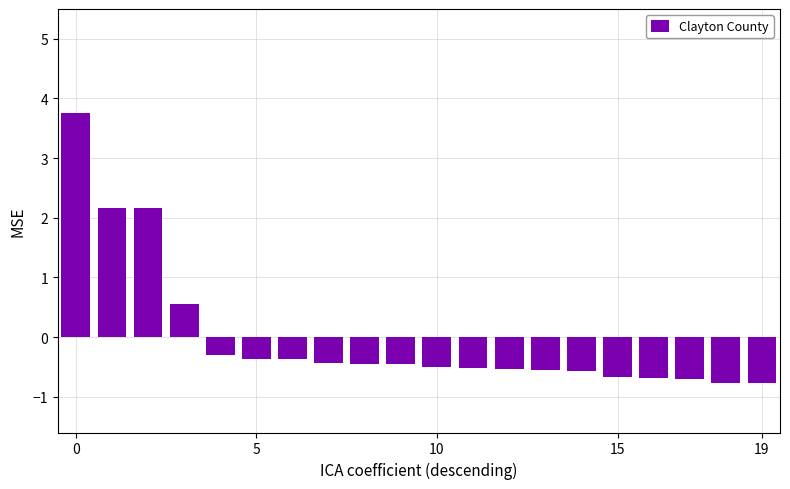

Are the bars horizontal?

No